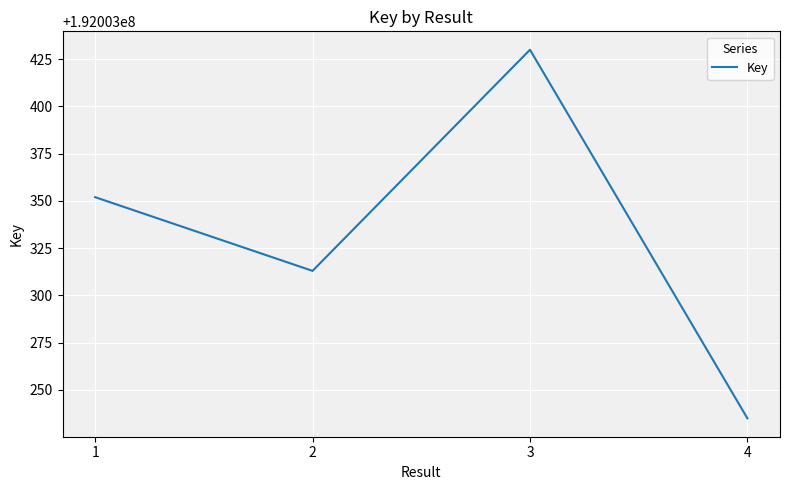

Reading right to left, transcribe all the data shown in this chart.

4=192003235	3=192003430	2=192003313	1=192003352